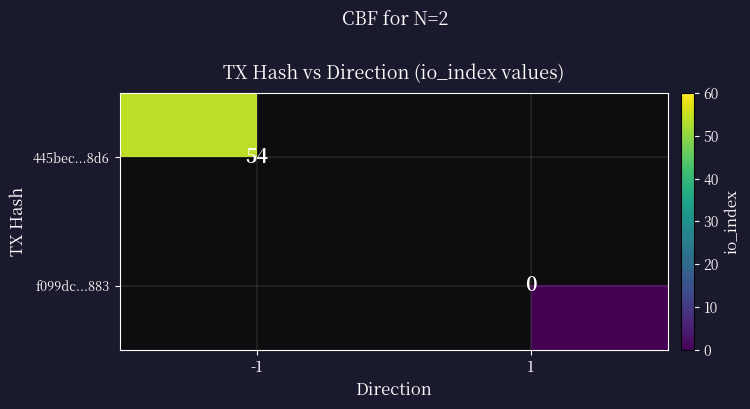

Is it true that 445bec...8d6 equals 70 at -1?

False